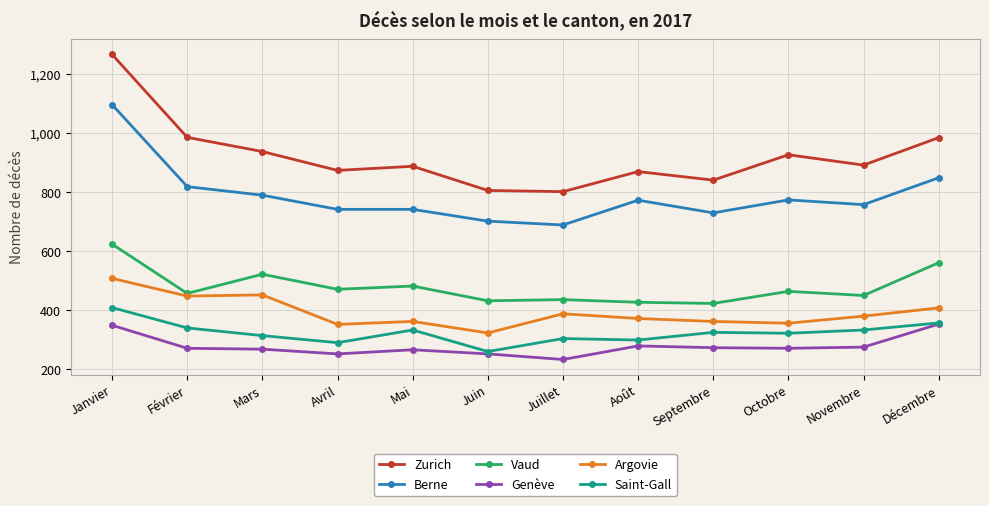

True or false: Zurich has more than 1 points higher than both neighbors.

True